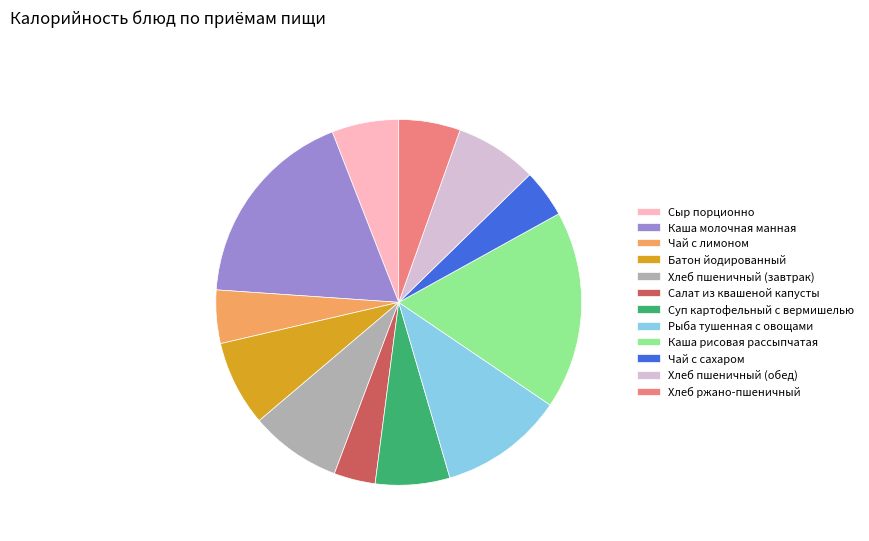

Which slice is the smallest?

Салат из квашеной капусты